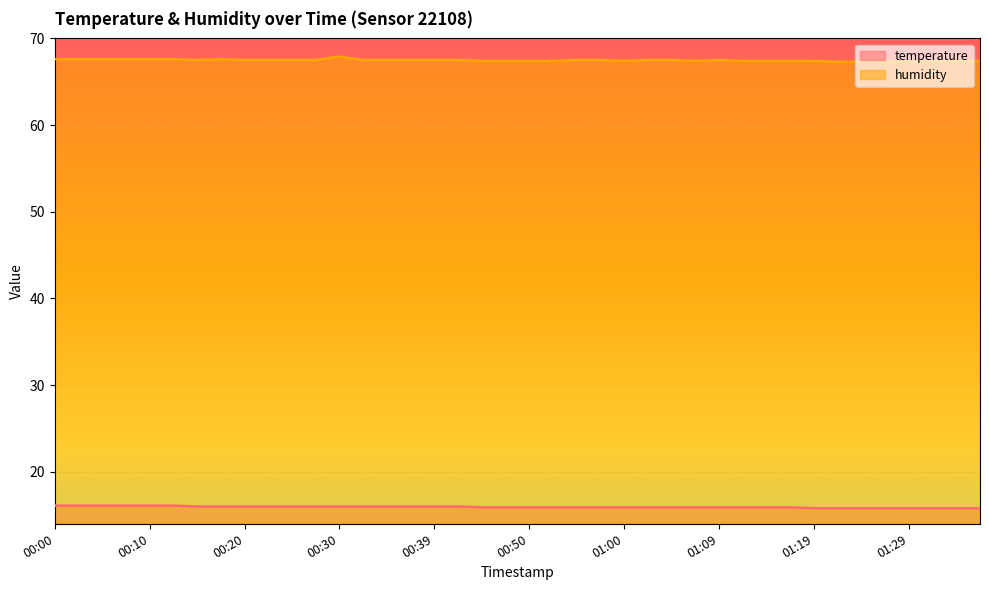

What is the lowest value of the humidity series?

67.3